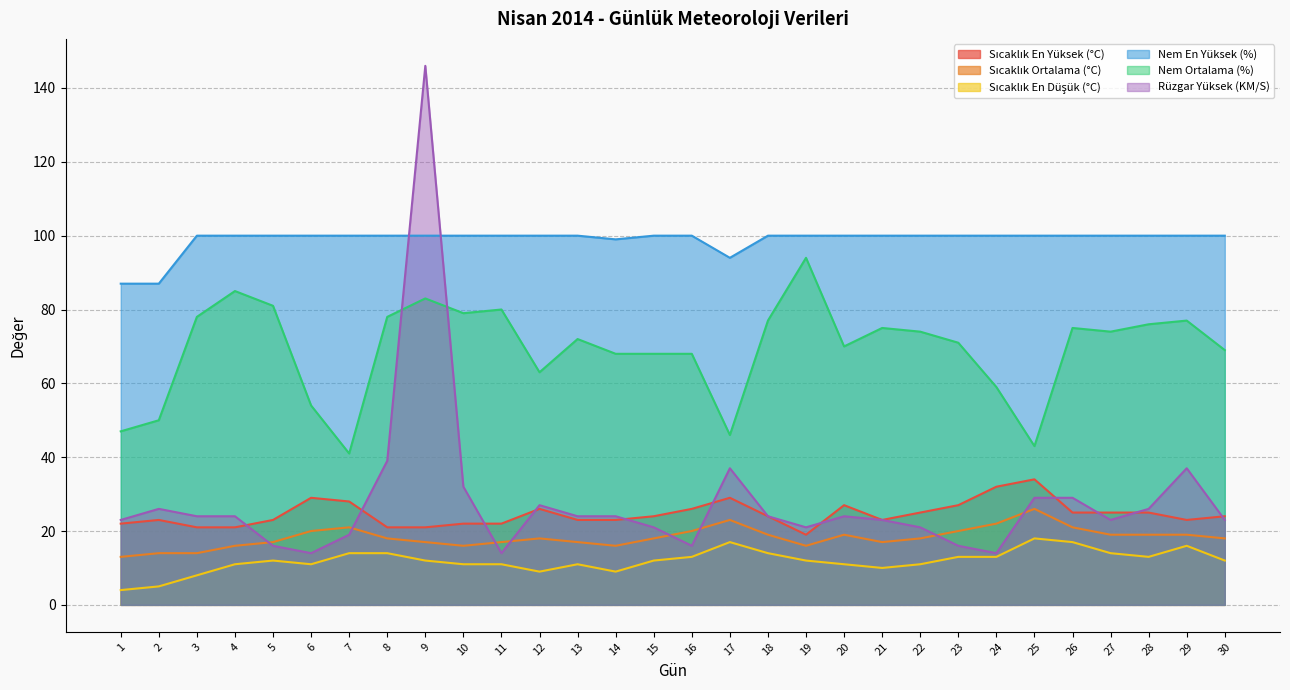

The Sıcaklık Ortalama (°C) series shows 18 at 8. True or false?

True